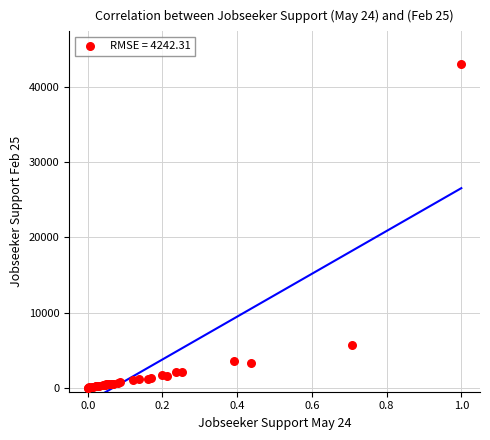

What Y value in the scatter plot is closest to 21535?

5733